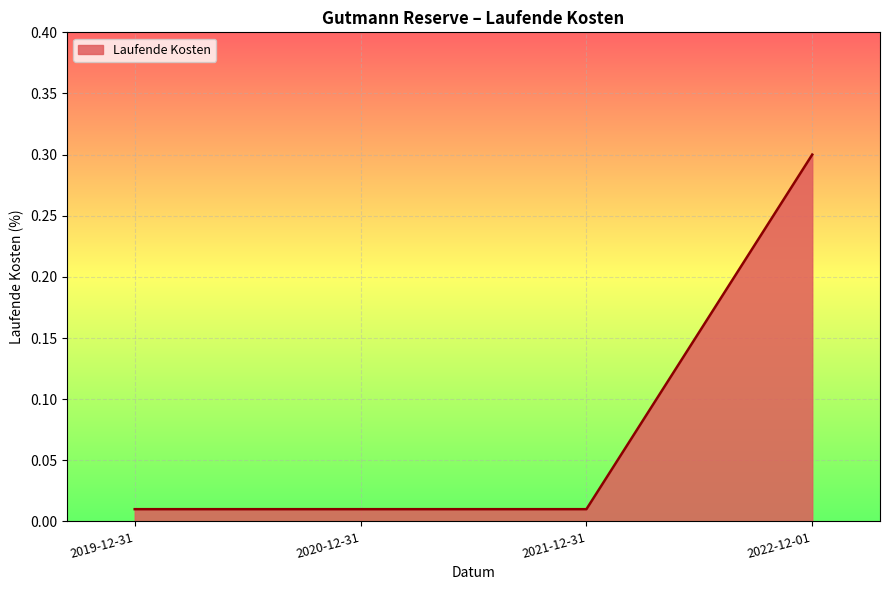

What position from the right is 2021-12-31?

2